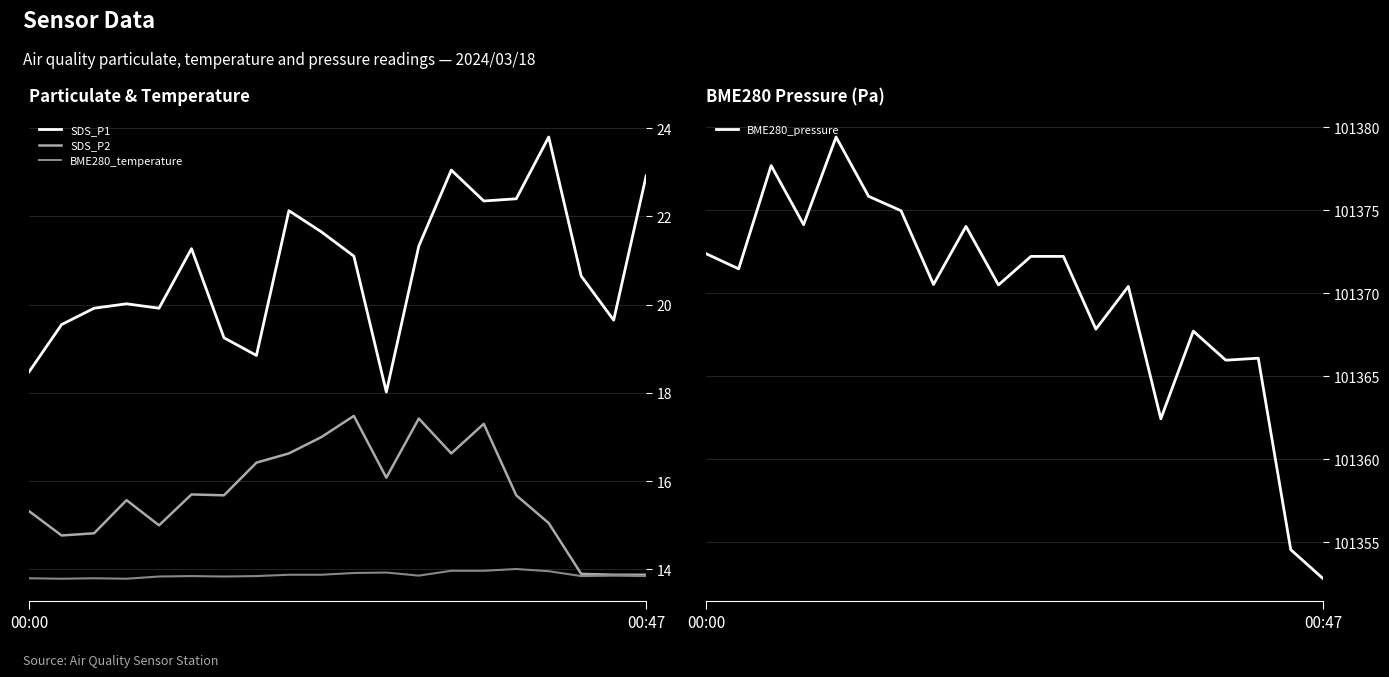

True or false: BME280_temperature and SDS_P1 intersect in this chart.

False